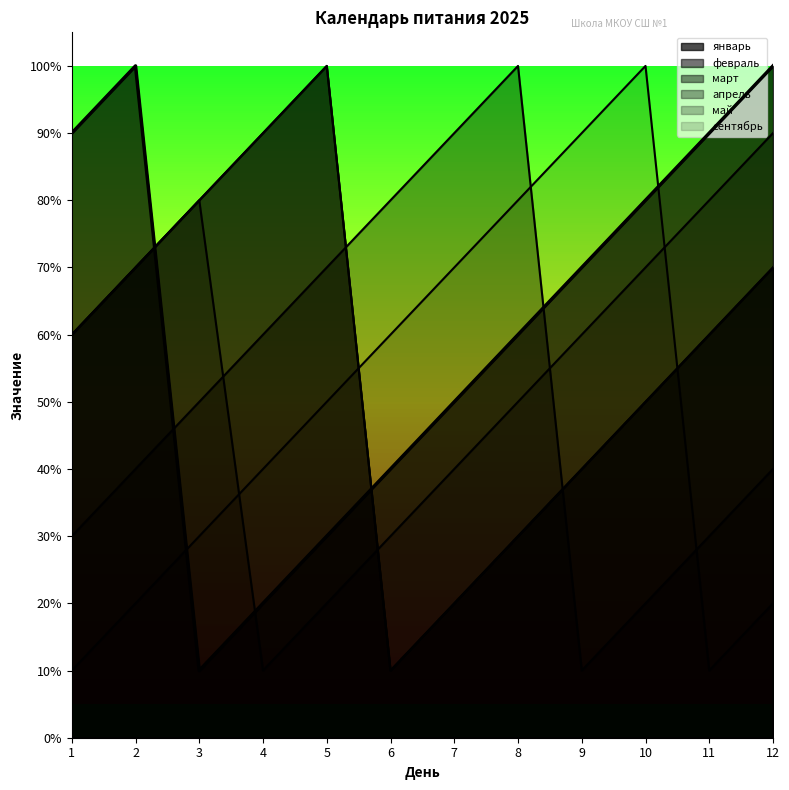

True or false: май has a value of 8 at 3.

True